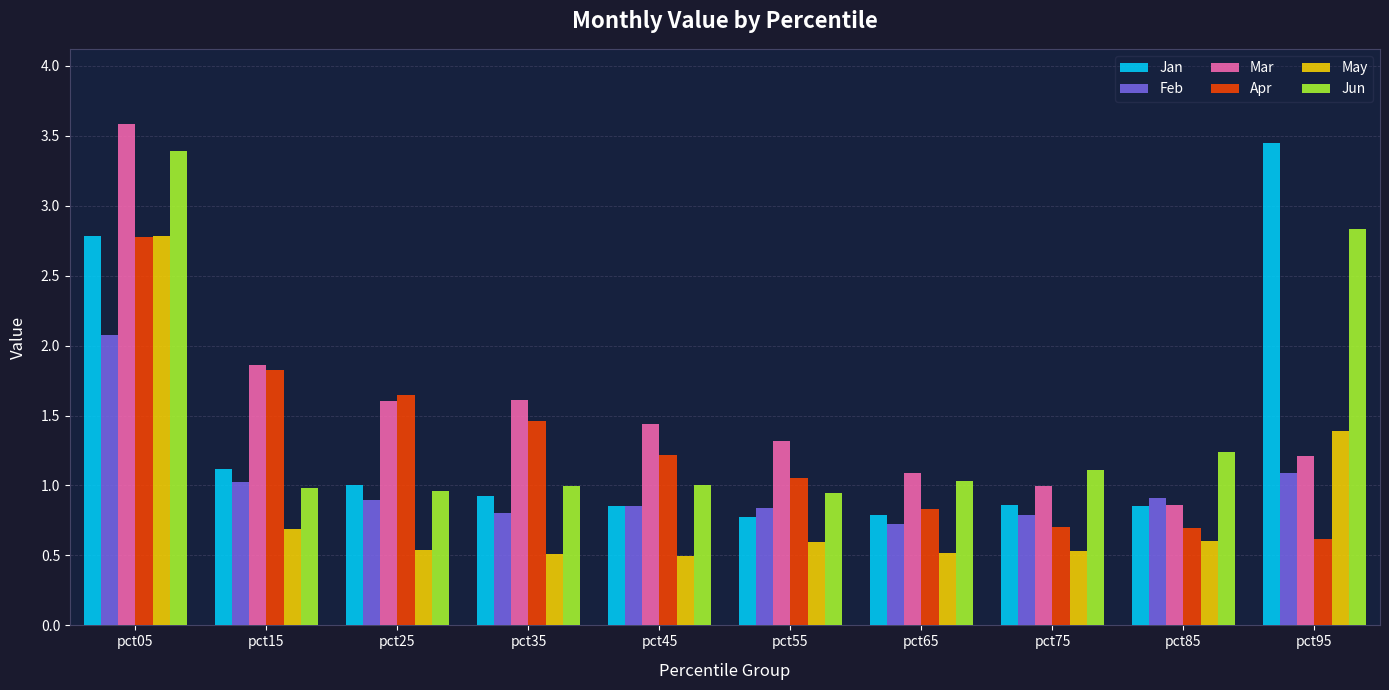

What is the sum of all Jan values?

13.4